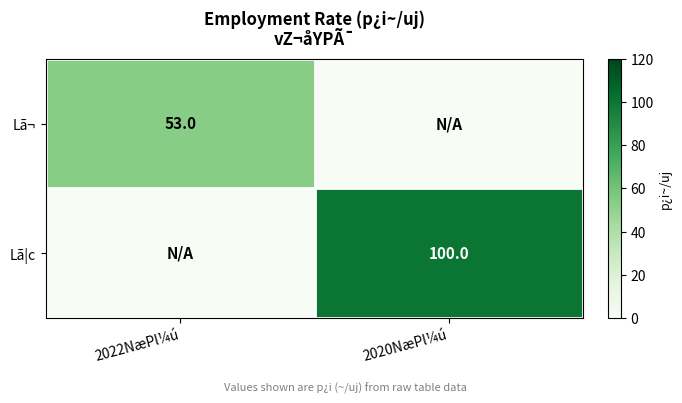

Is the value of Lã|c at 2020NæPl¼ú greater than the value of Lã¬ at 2022NæPl¼ú?

Yes